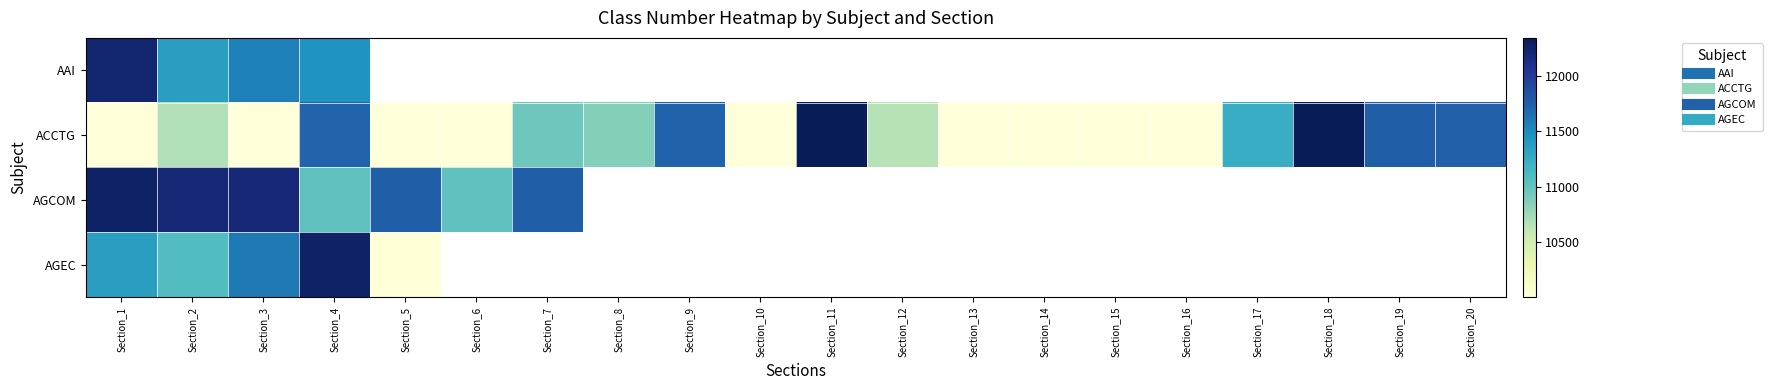

Rank the series by their maximum value, from lowest to highest.

AAI, AGCOM, AGEC, ACCTG